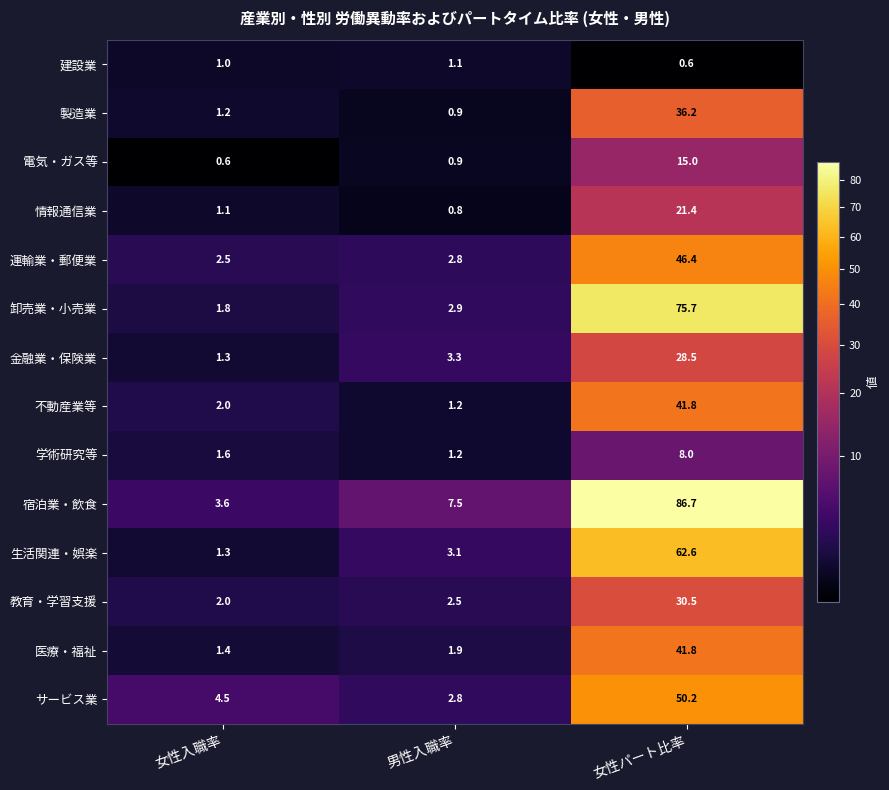

At which label is 金融業・保険業 closest to 14?

男性入職率